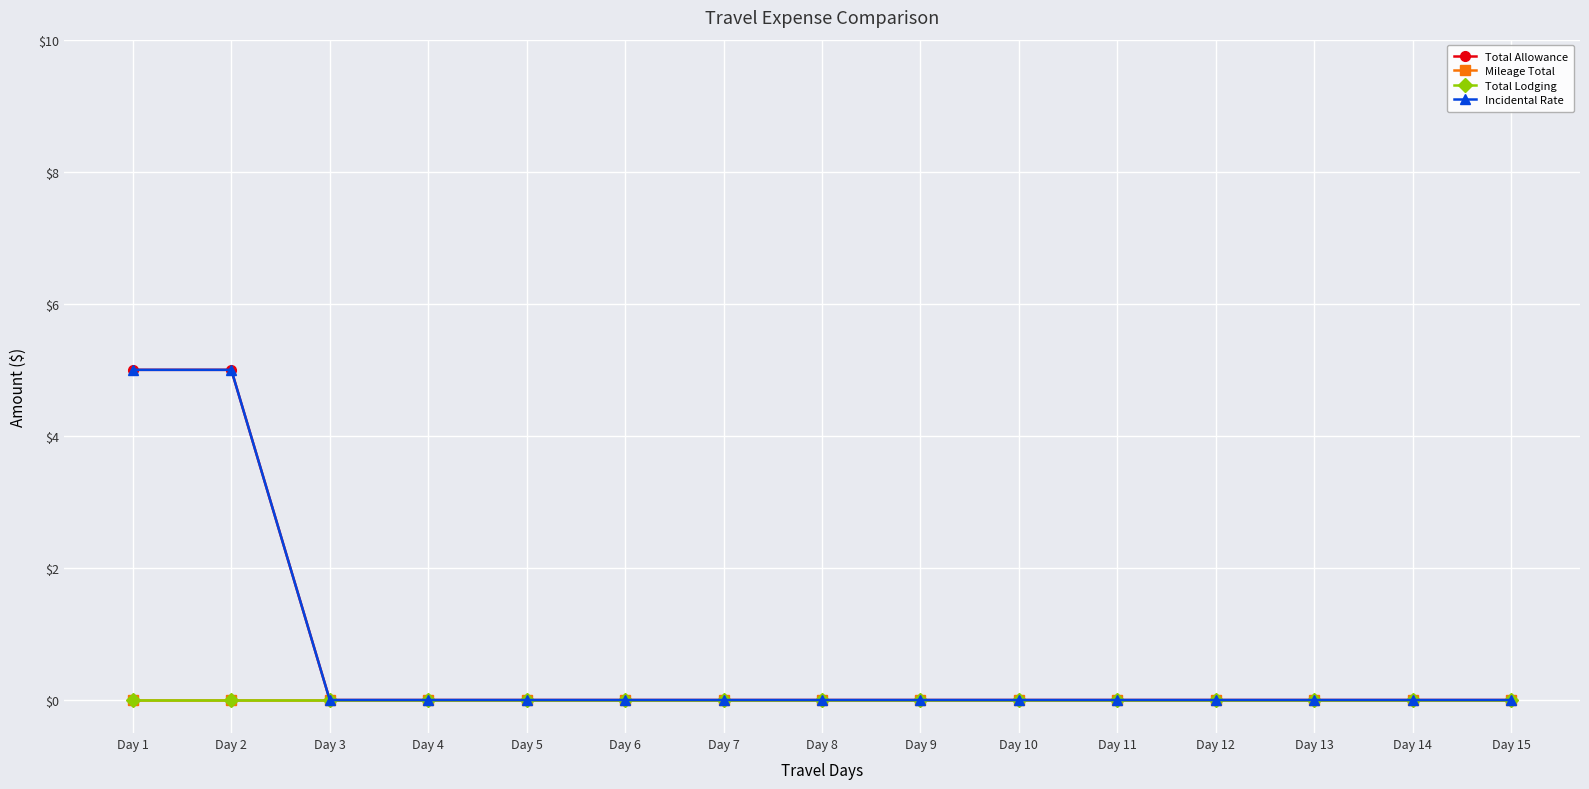

True or false: Mileage Total and Total Allowance cross at least once.

False